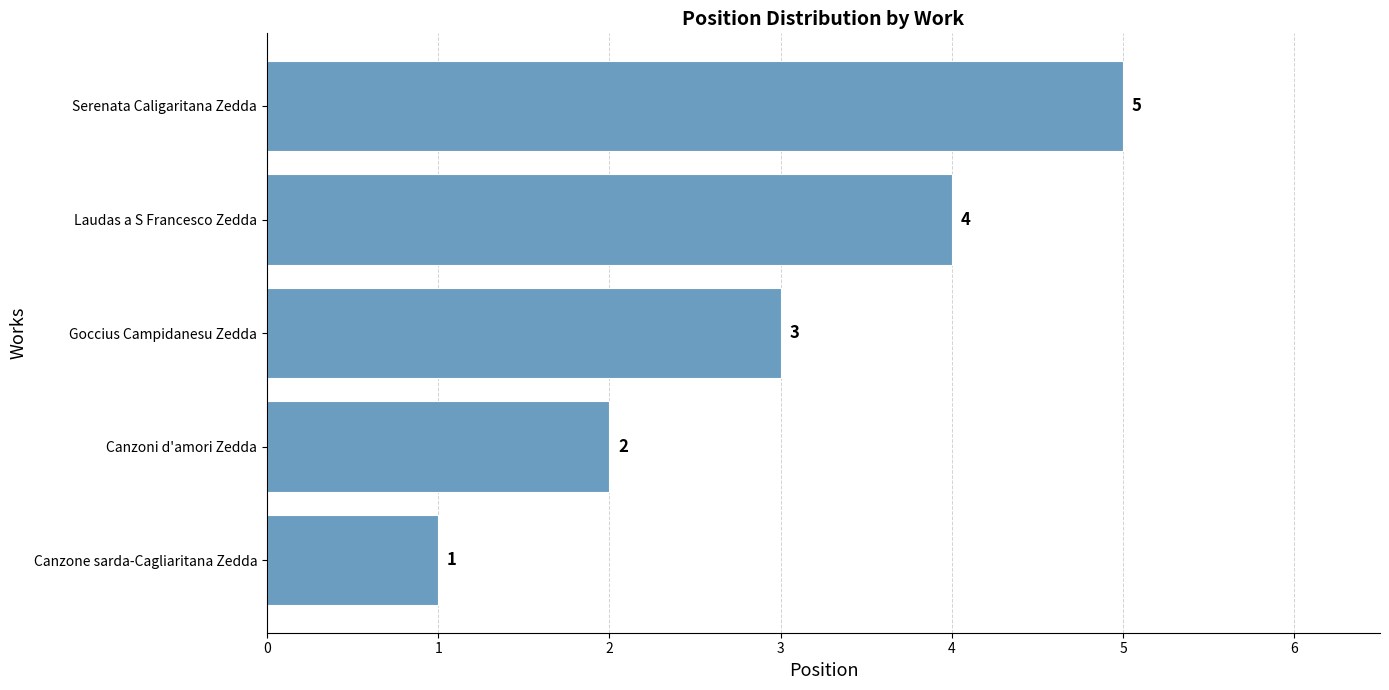

How many data points does each series have?

5